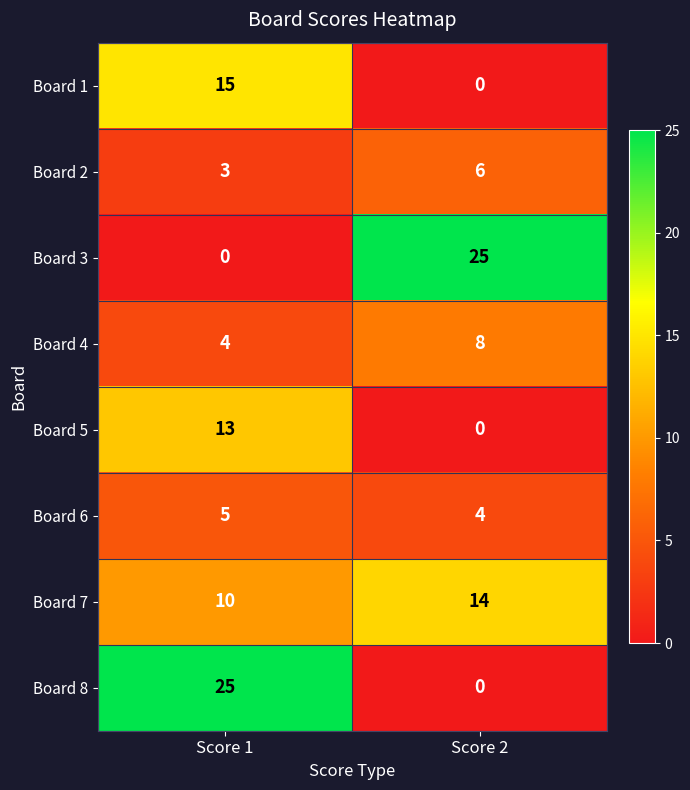

Where is Board 5 nearest to the value 6?

Score 2